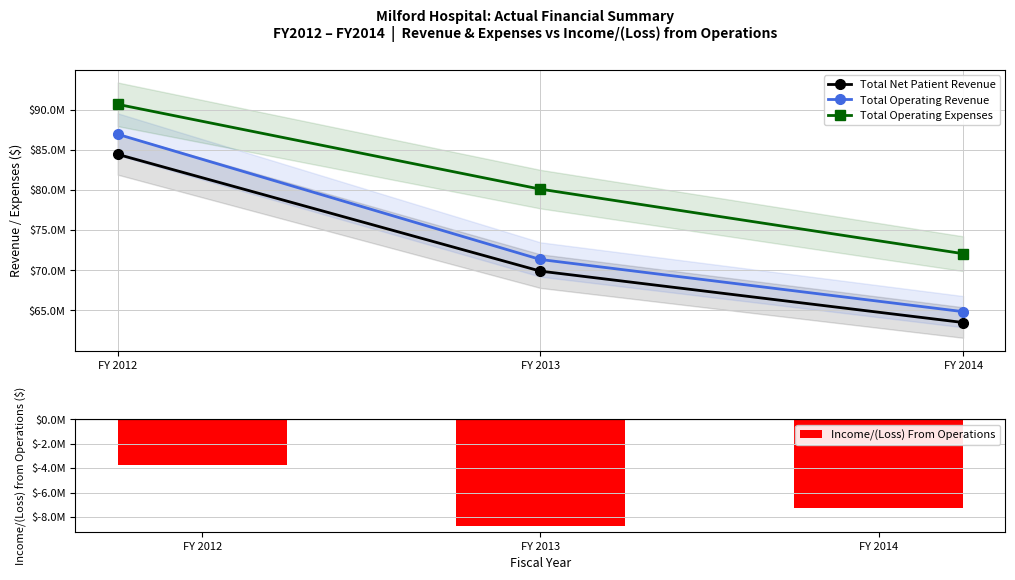

What is the difference between the maximum and minimum values in the Total Net Patient Revenue series?

20950921